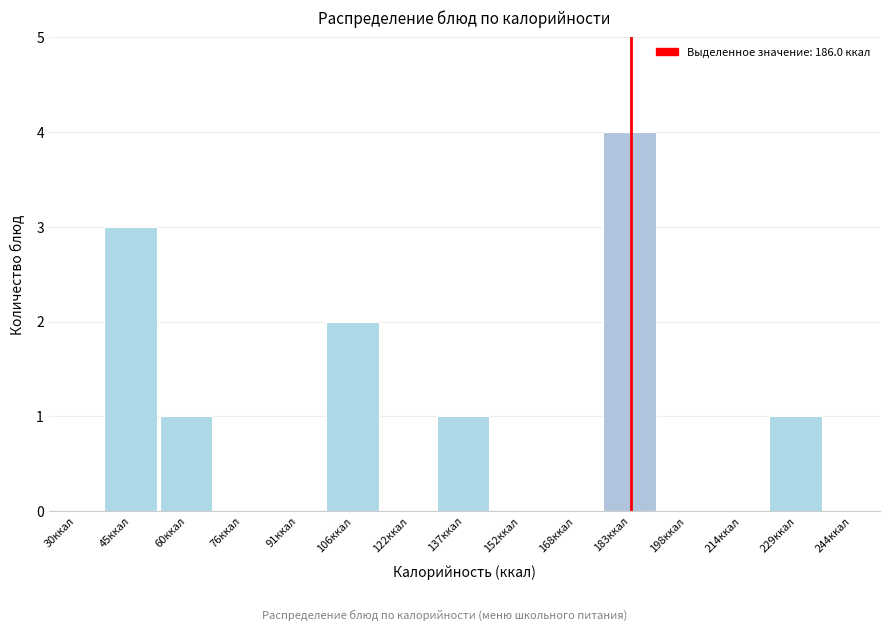

Reading left to right, list all the values displayed in this chart.

30ккал=0	45ккал=3	60ккал=1	76ккал=0	91ккал=0	106ккал=2	122ккал=0	137ккал=1	152ккал=0	168ккал=0	183ккал=4	198ккал=0	214ккал=0	229ккал=1	244ккал=0